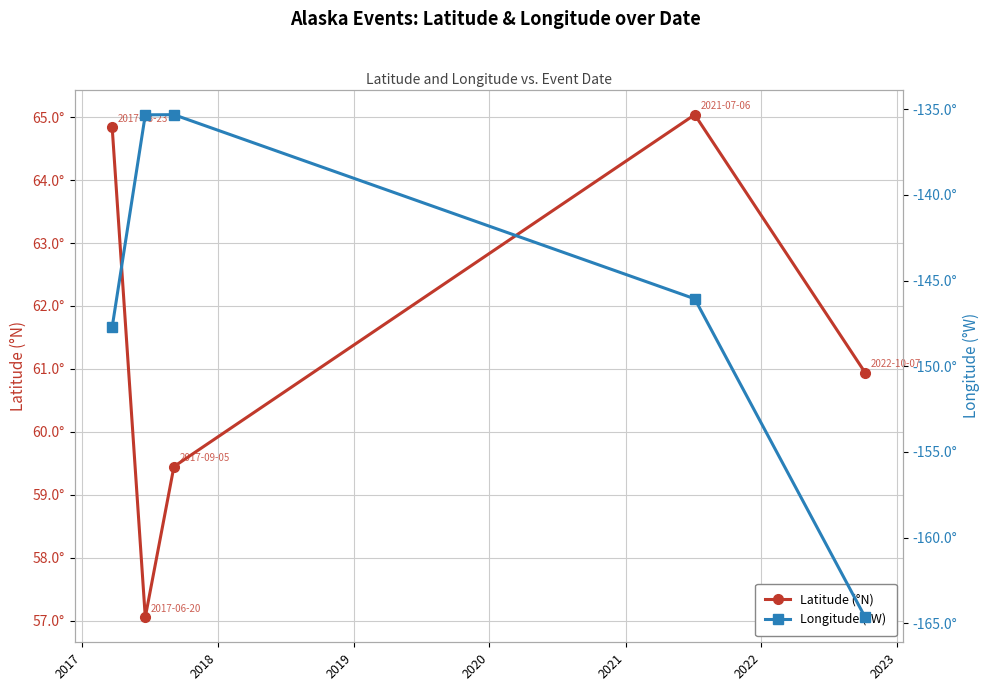

Which series has the largest range (max minus min)?

Longitude (°W)